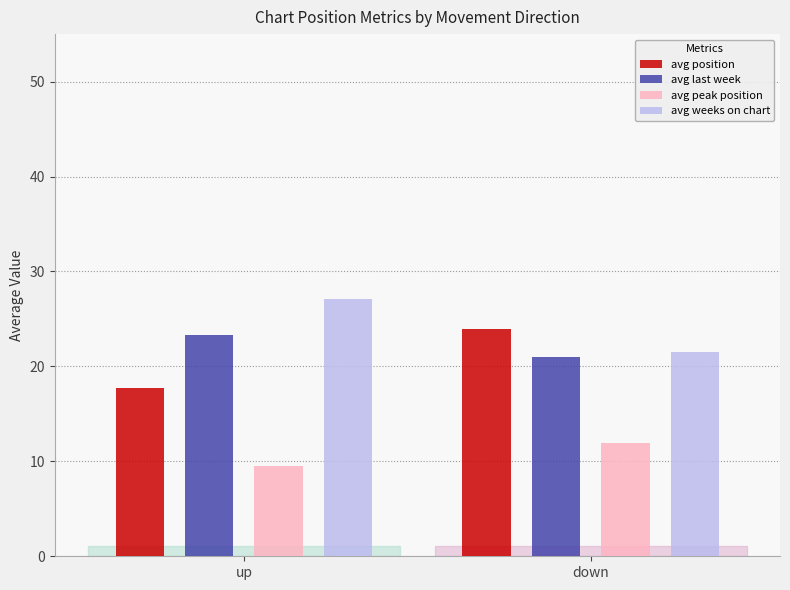

Which series has the largest total across all categories?

avg weeks on chart